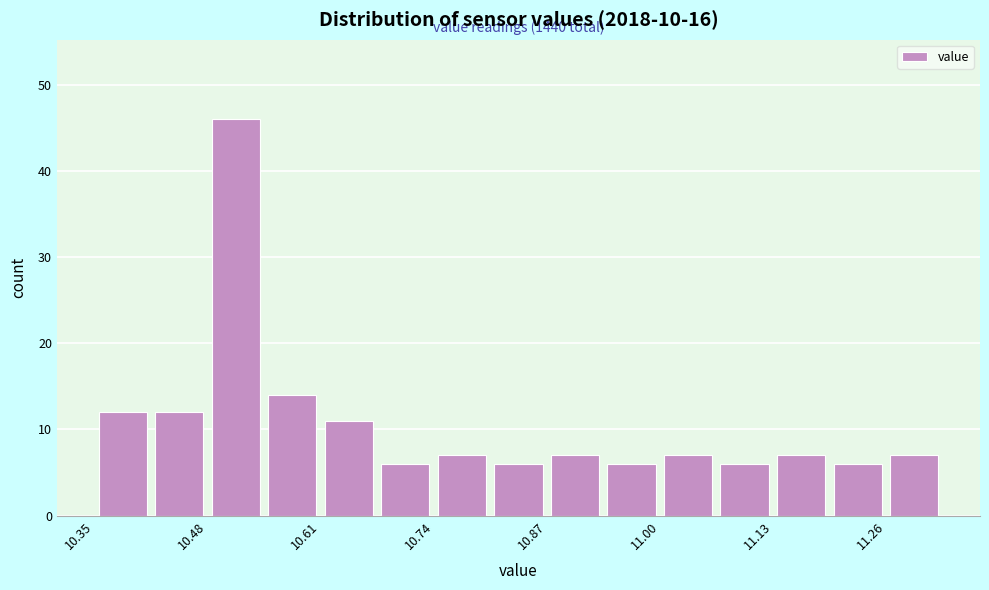

Read against the x-axis, roughly where is the centre of the tallest bar?

10.52